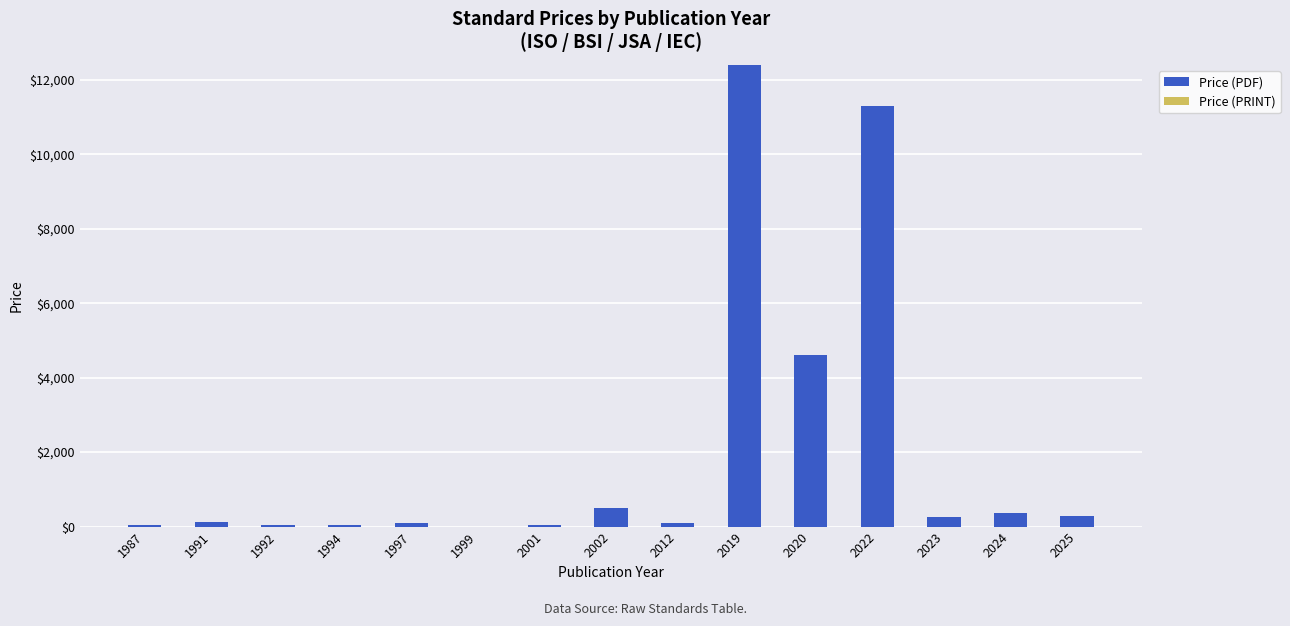

At which label is the value closest to 6200?

2020